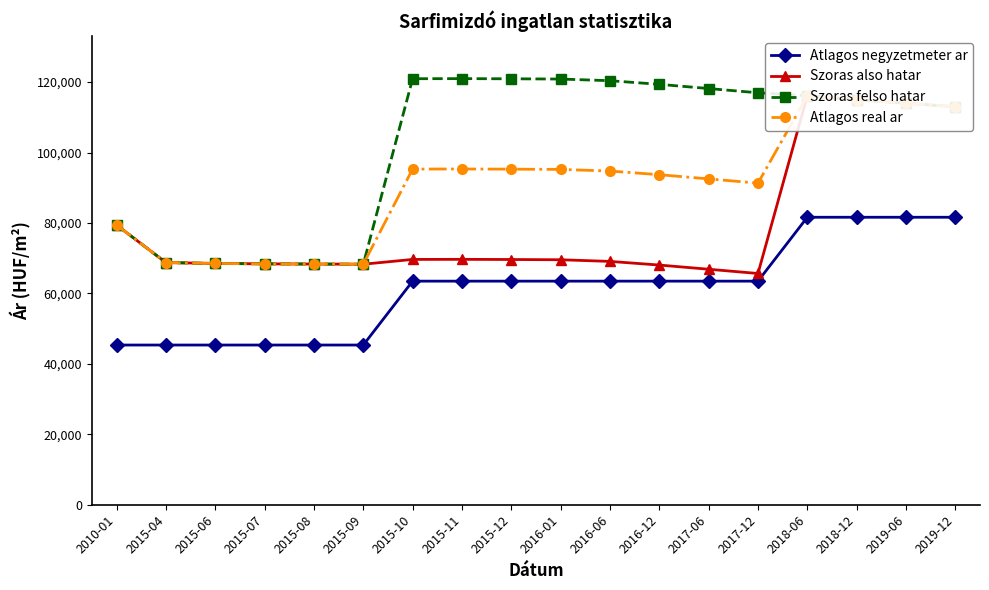

At how many categories does at least one series exceed 80237?

12